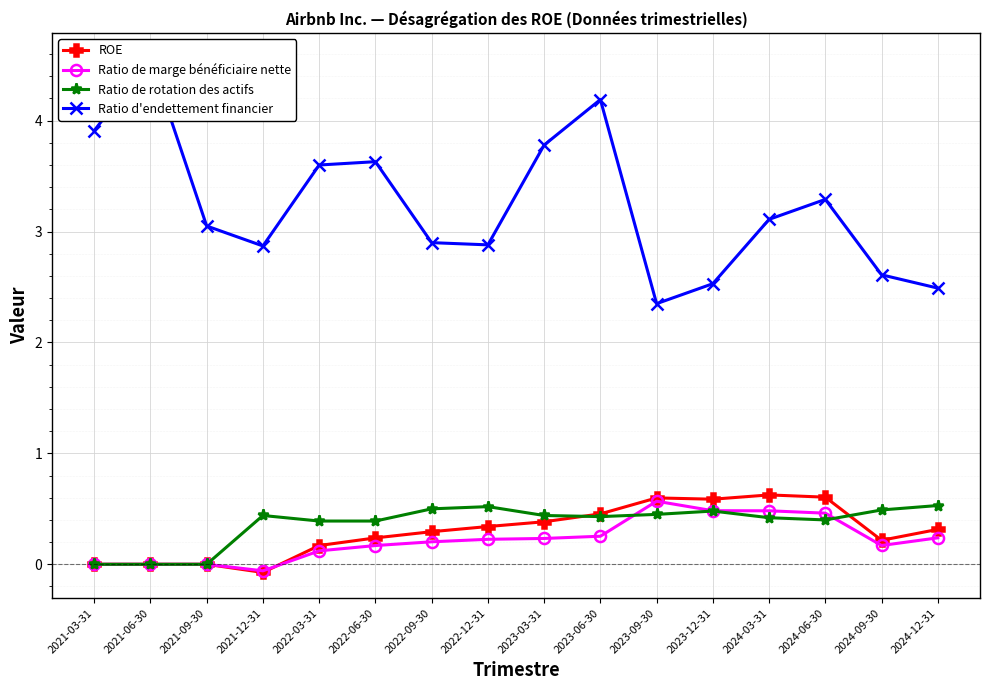

What is the difference between the second highest and minimum values in the ROE series?

0.7